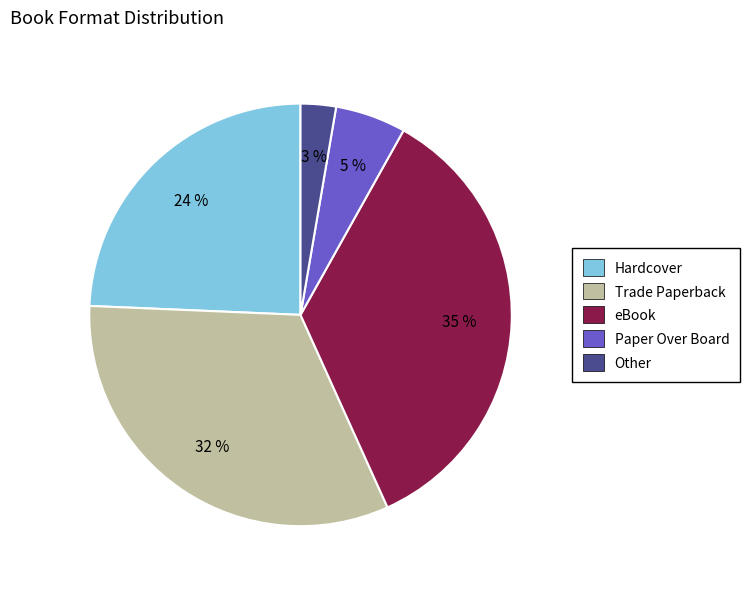

To the nearest percent, what is the average slice percentage?

20%